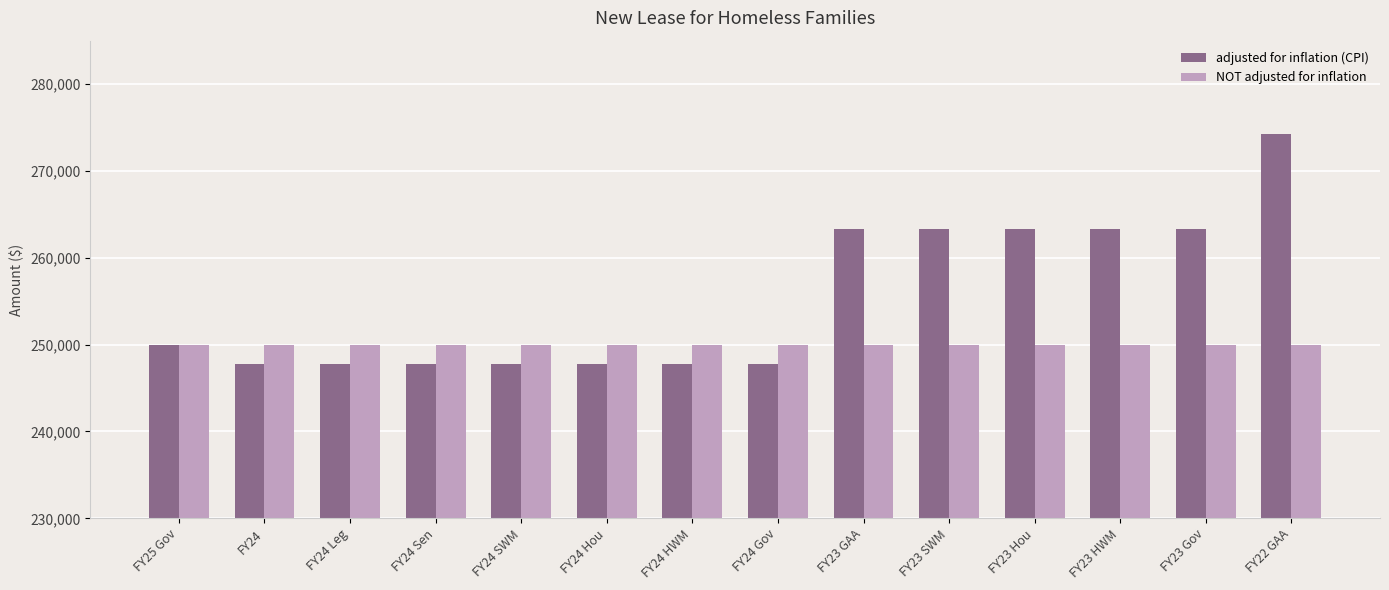

What is the total value across all series at FY23 GAA?

513297